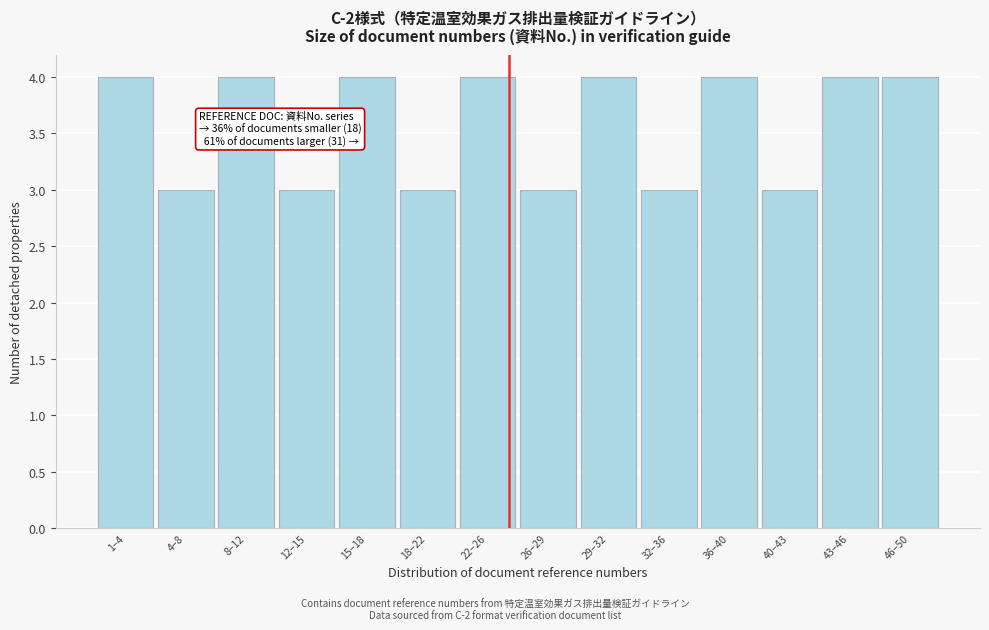

Reading left to right, what are all the values shown in this chart?

4	3	4	3	4	3	4	3	4	3	4	3	4	4